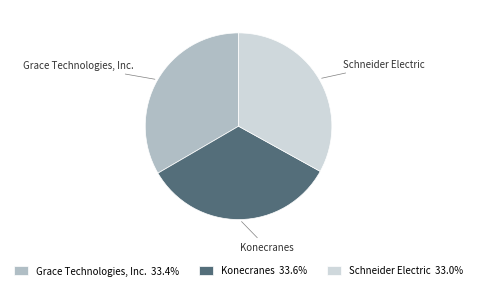

Approximately how many times larger is the value at Schneider Electric compared to Konecranes?

1.0